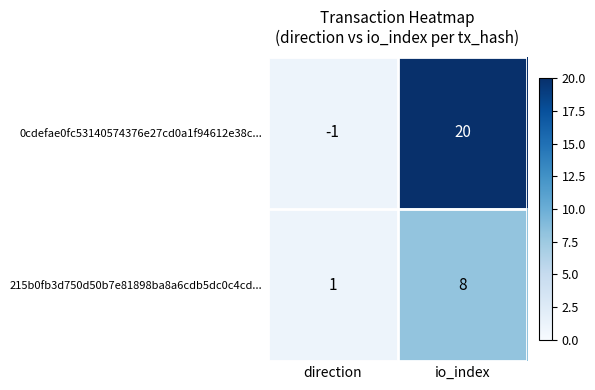

What is the average value of the 0cdefae0fc53140574376e27cd0a1f94612e38c... series?

10